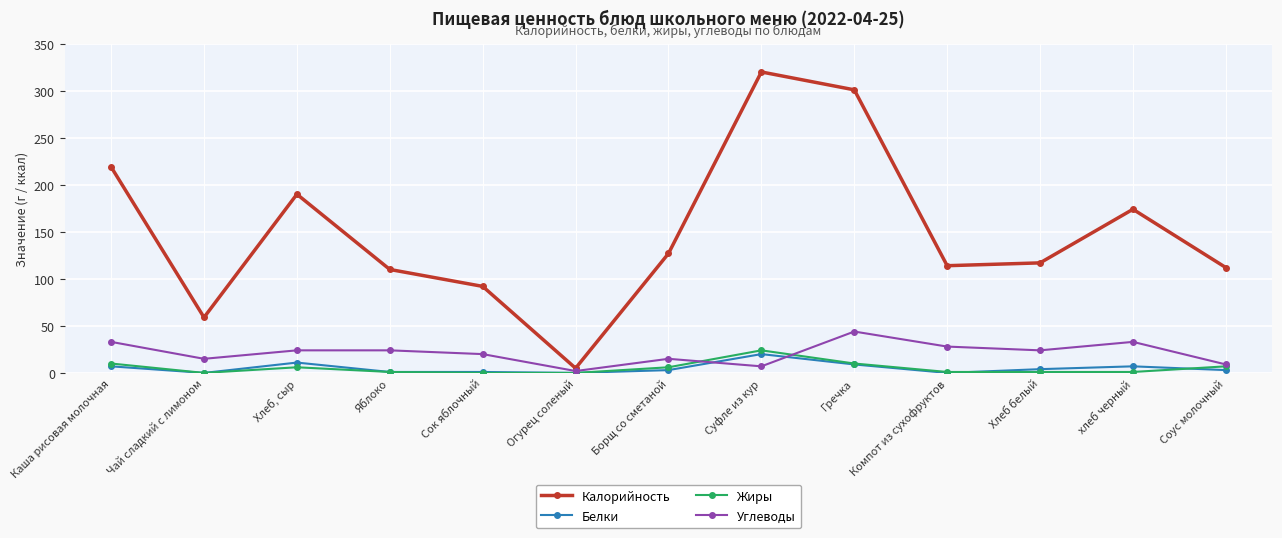

What position from the right is Борщ со сметаной?

7